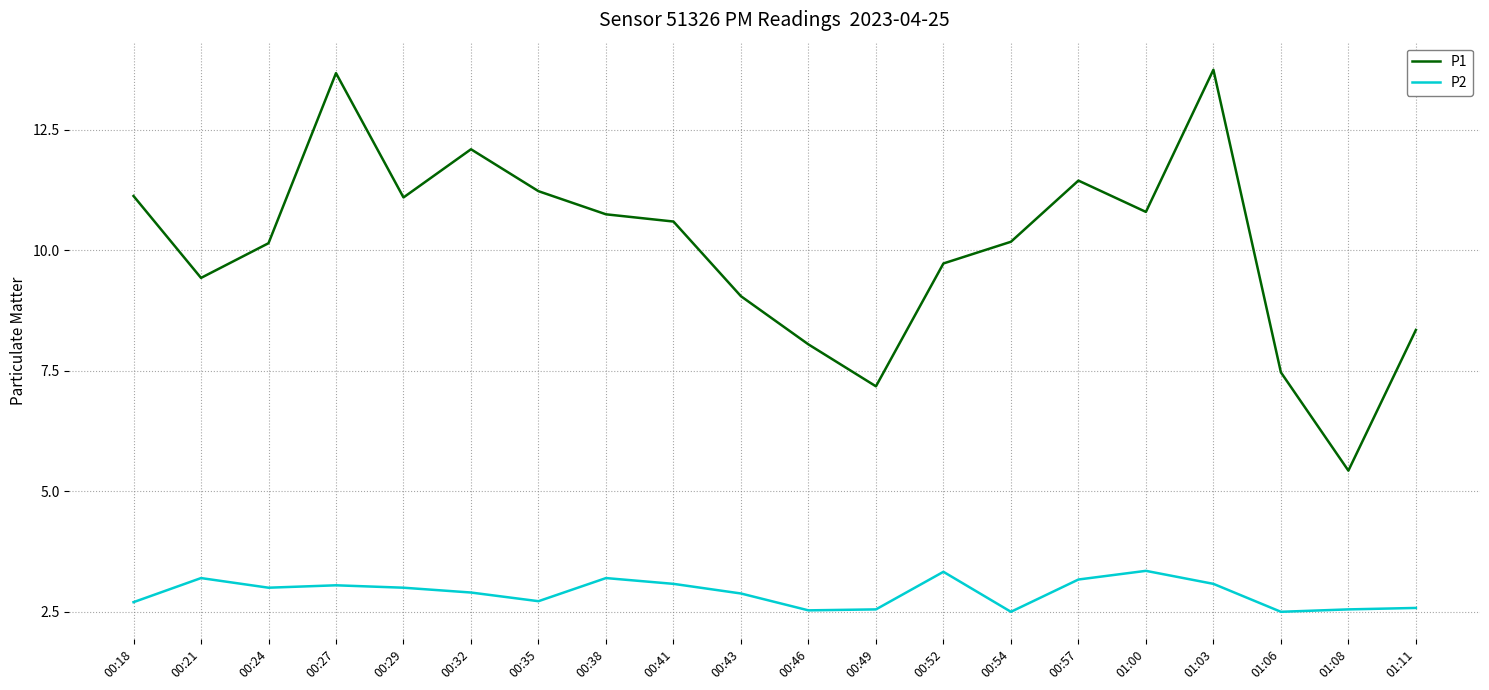

What is the minimum value shown in the chart?

2.5